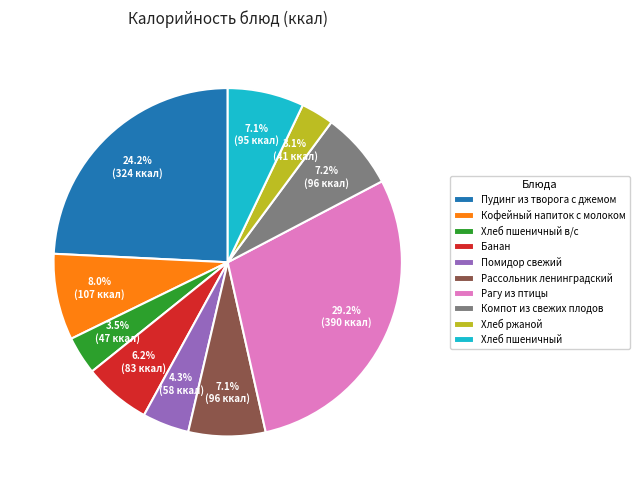

Which category has the biggest portion of the pie?

Рагу из птицы